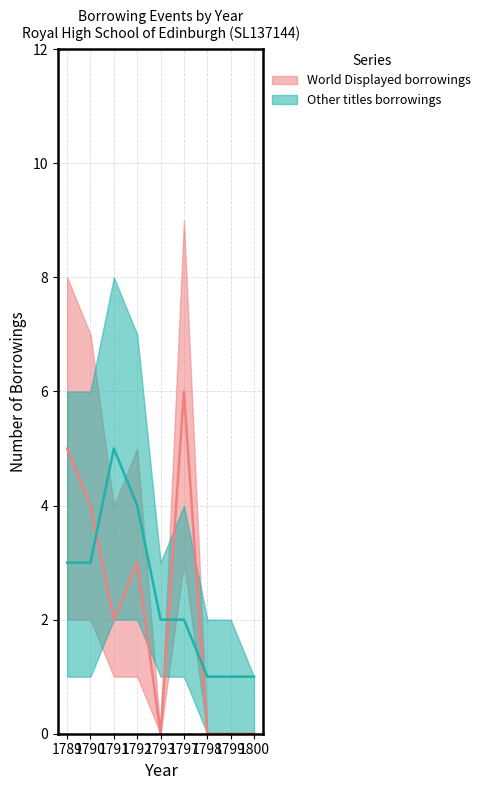

Between 1789 and 1791, which series saw the biggest shift?

World Displayed borrowings